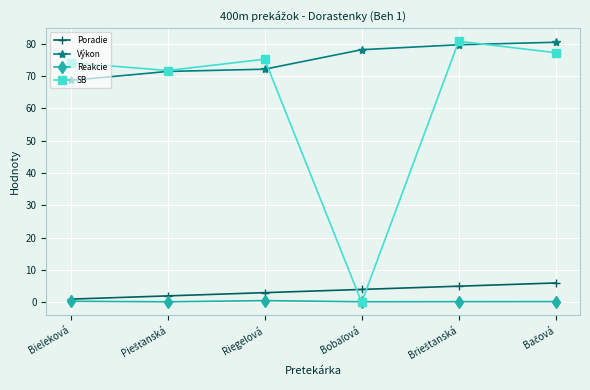

What is the label of the 4th point from the right?

Riegelová